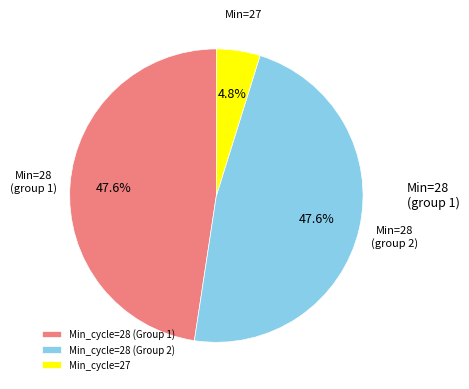

What percentage do Min_cycle=27 and Min_cycle=28 (Group 2) together represent?

52.4%